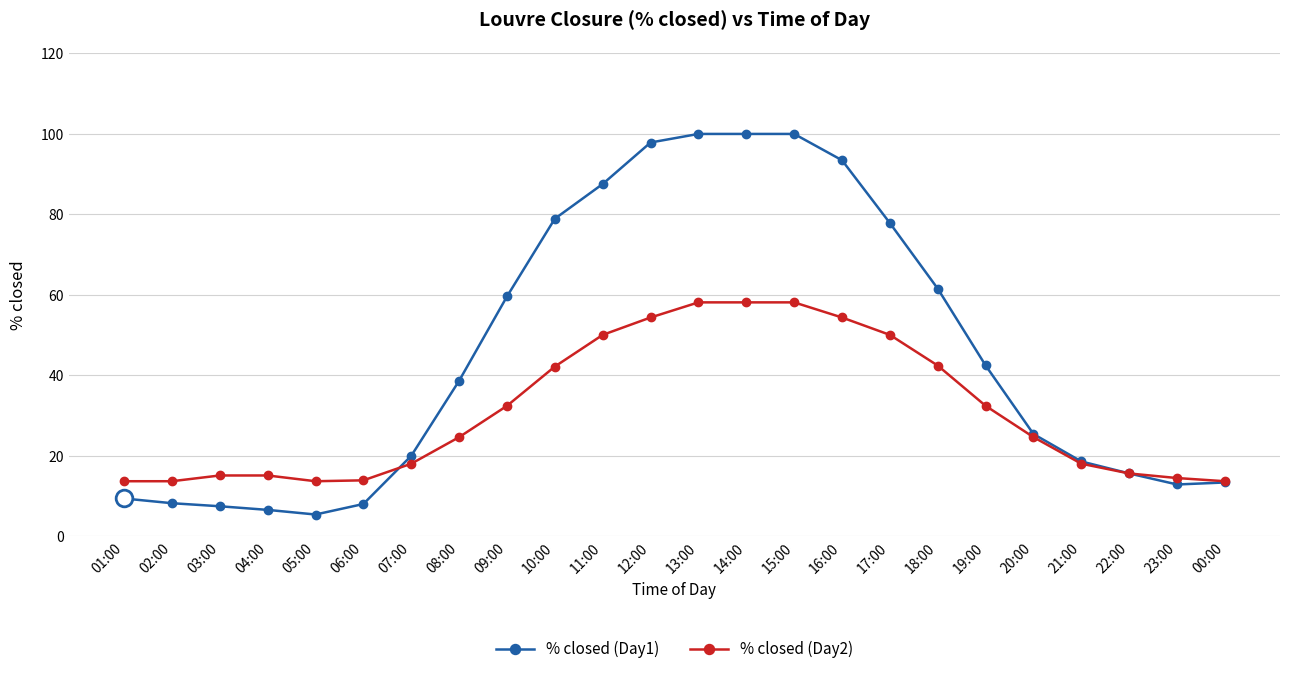

What is the highest value of the % closed (Day1) series?

100.0